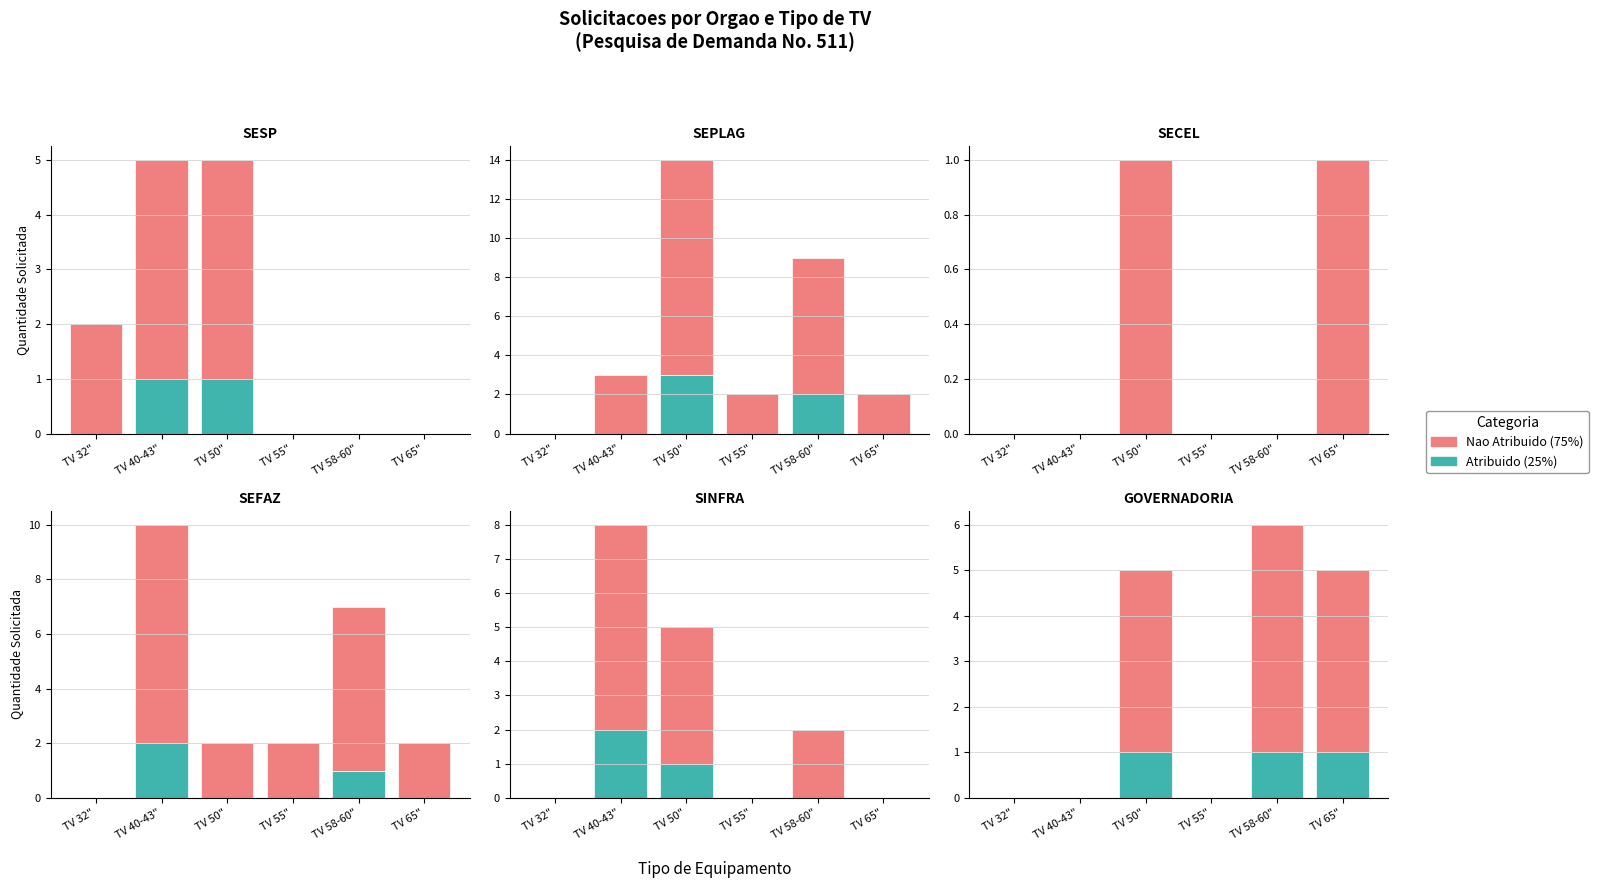

How many bars are there in each group?

2